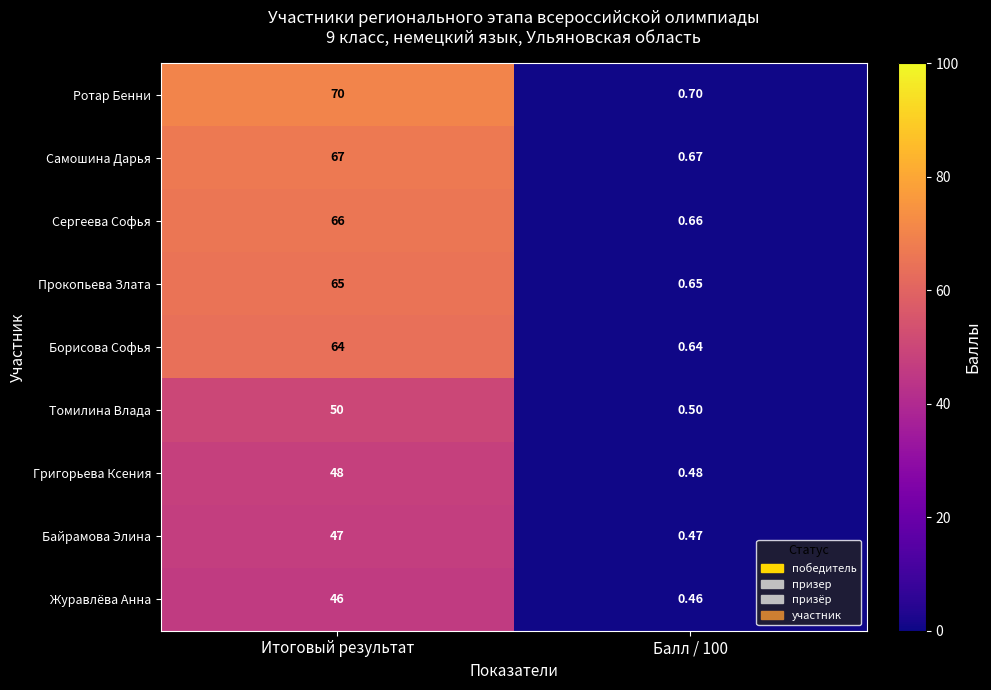

Which category has the highest value across all series?

Итоговый результат